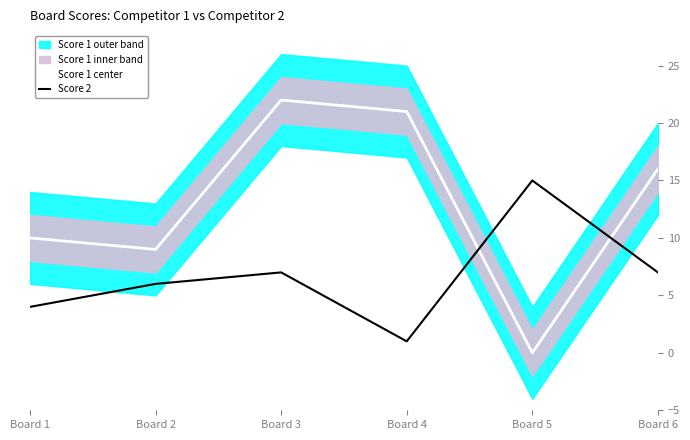

How many distinct data groups are displayed?

2